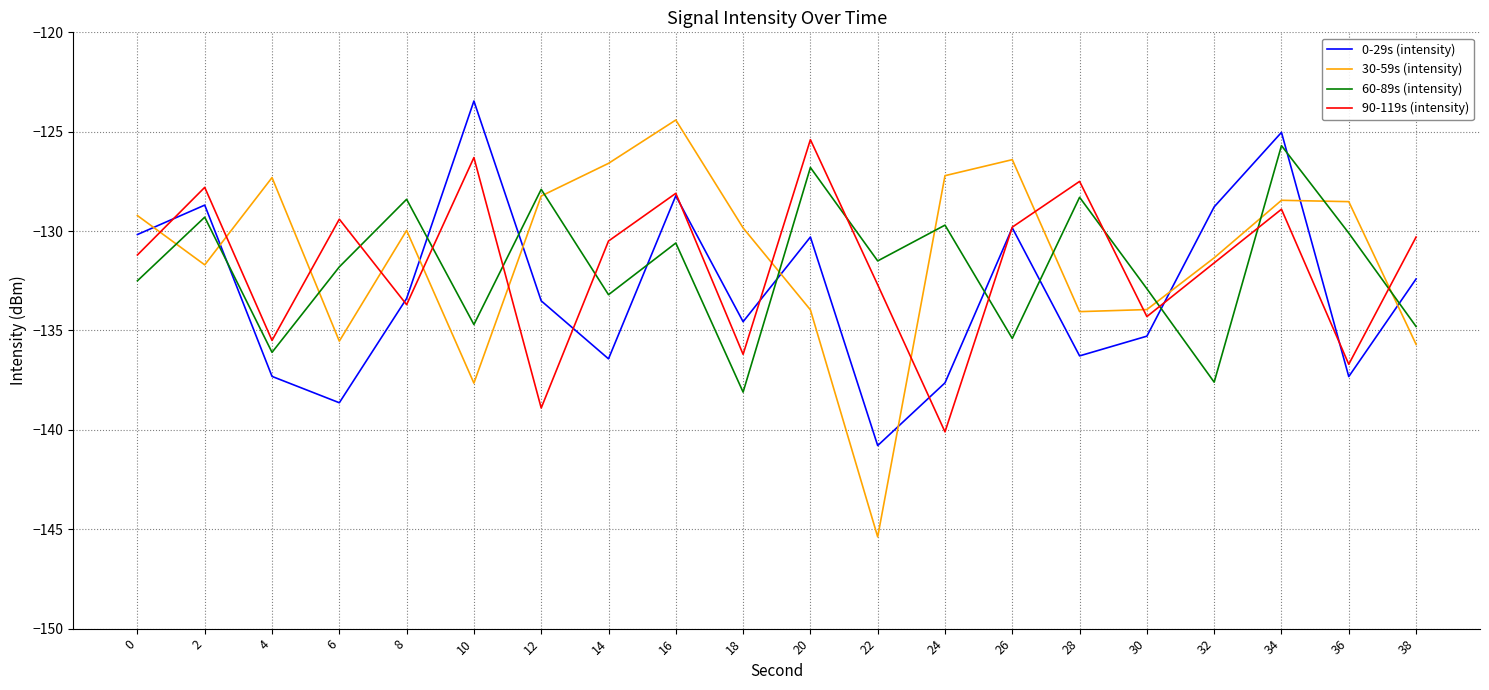

What is the sum of the 60-89s (intensity) values at 16 and 20?

-257.4